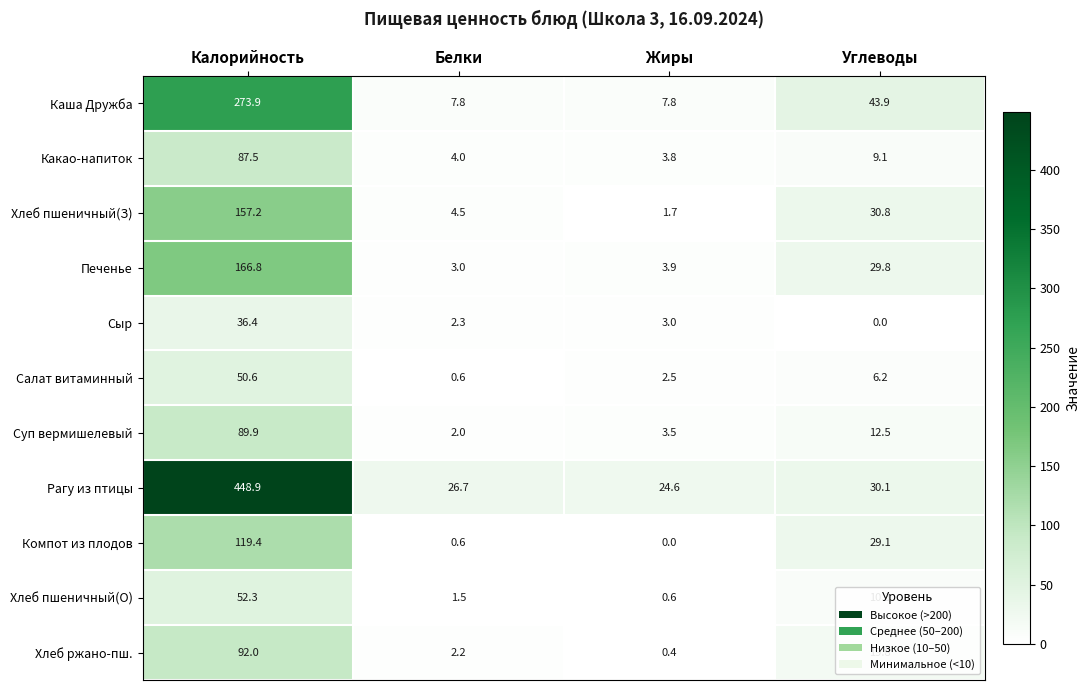

List the series in order of their peak value, highest first.

Рагу из птицы, Каша Дружба, Печенье, Хлеб пшеничный(З), Компот из плодов, Хлеб ржано-пш., Суп вермишелевый, Какао-напиток, Хлеб пшеничный(О), Салат витаминный, Сыр